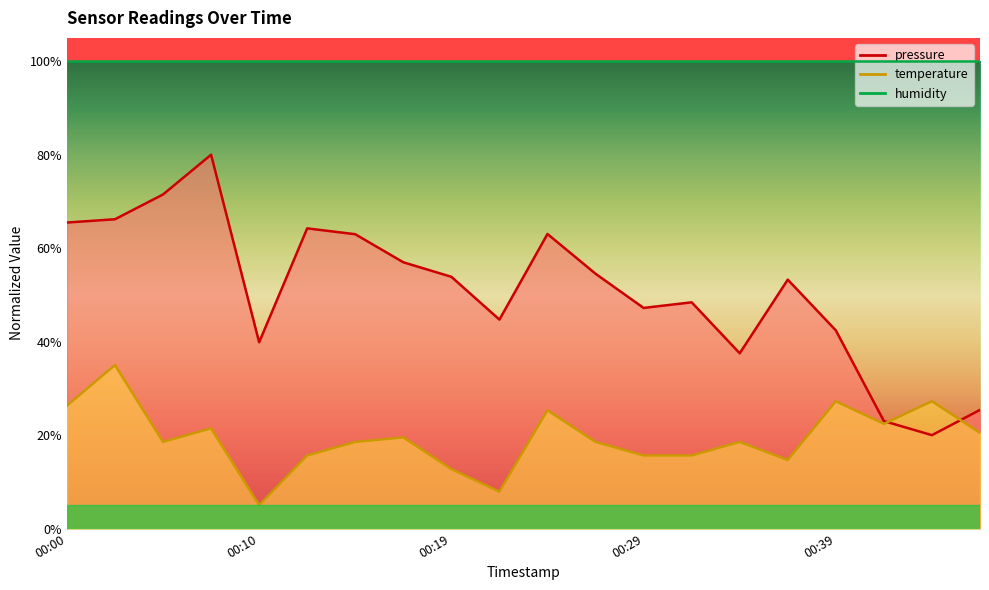

At which category does the chart reach its minimum across all series?

00:10